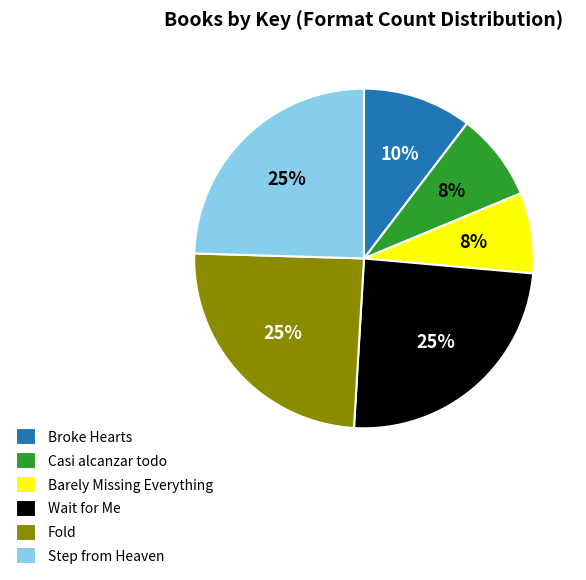

Do Step from Heaven and Casi alcanzar todo together represent more than half of the pie?

No